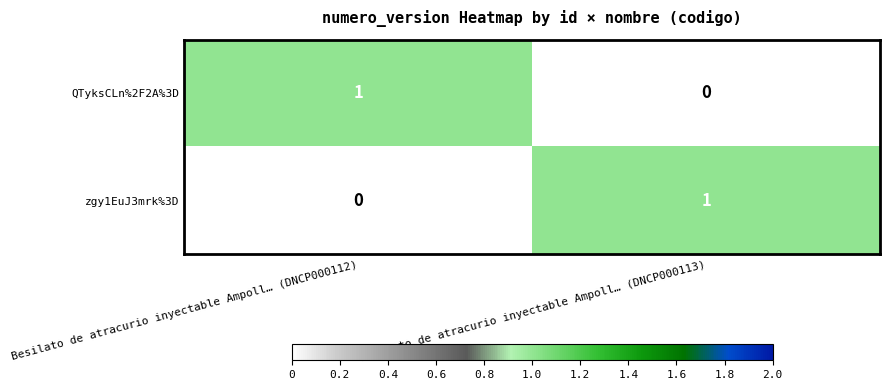

Reading right to left, what are all the values shown in this chart?

QTyksCLn%2F2A%3D: 0	1
zgy1EuJ3mrk%3D: 1	0